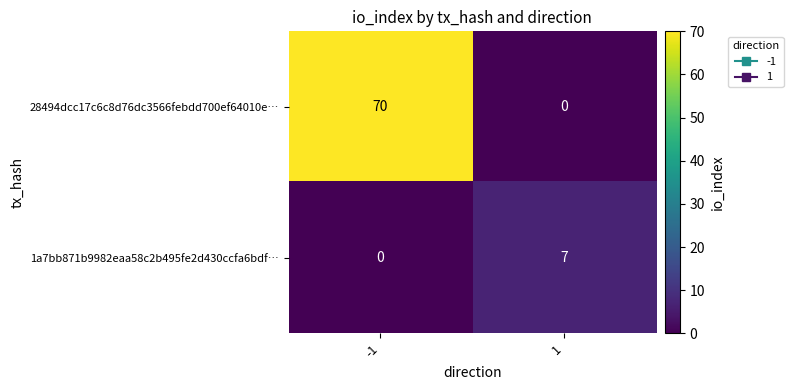

Which series has the largest total across all categories?

28494dcc17c6c8d76dc3566febdd700ef64010e…